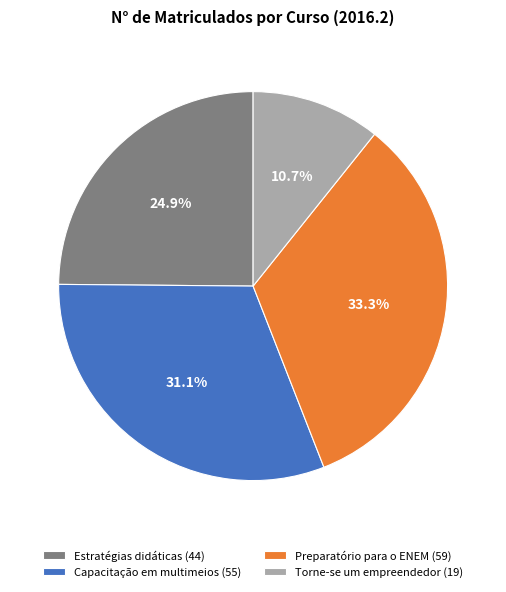

Is there a majority slice in this chart?

No